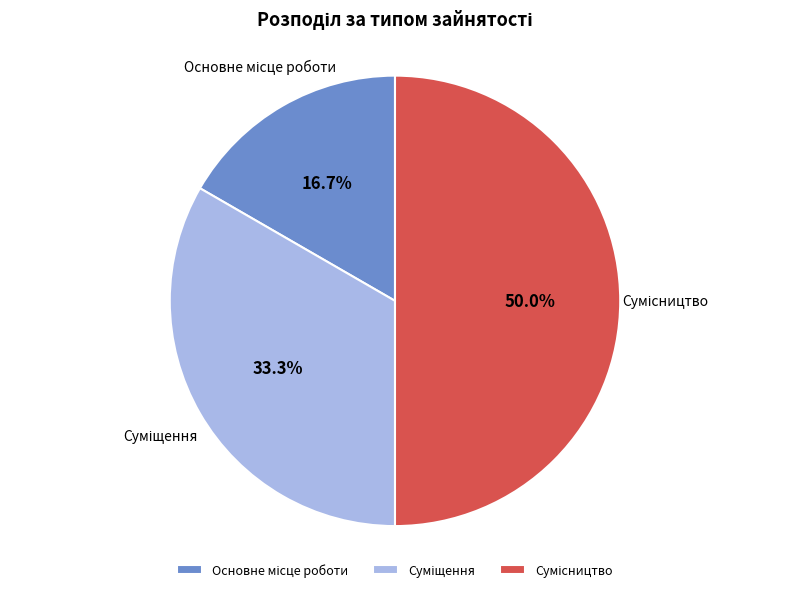

Count the number of slices in the pie.

3